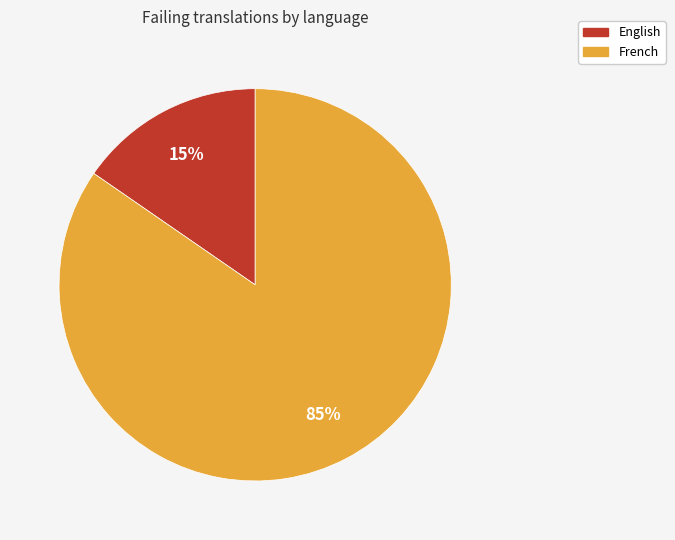

To the nearest percent, what percentage of the pie is French?

85%